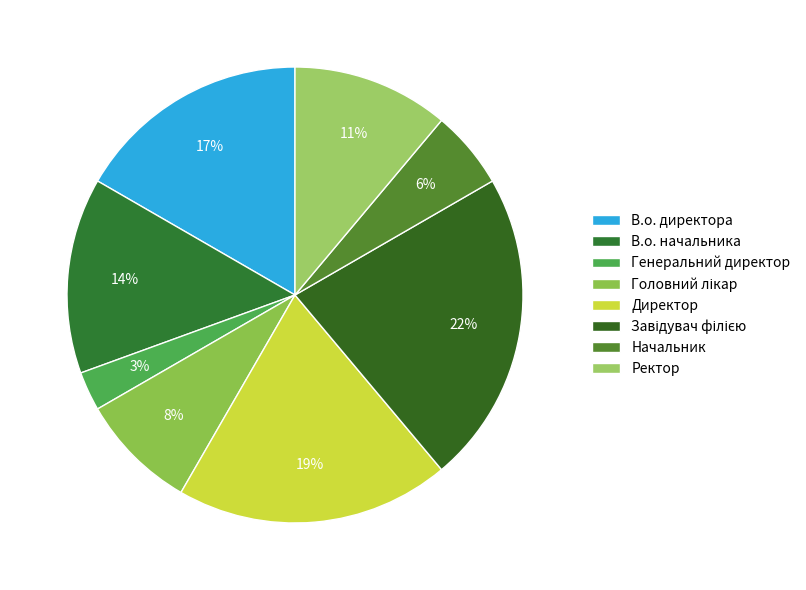

Is В.о. директора the majority of the pie?

No